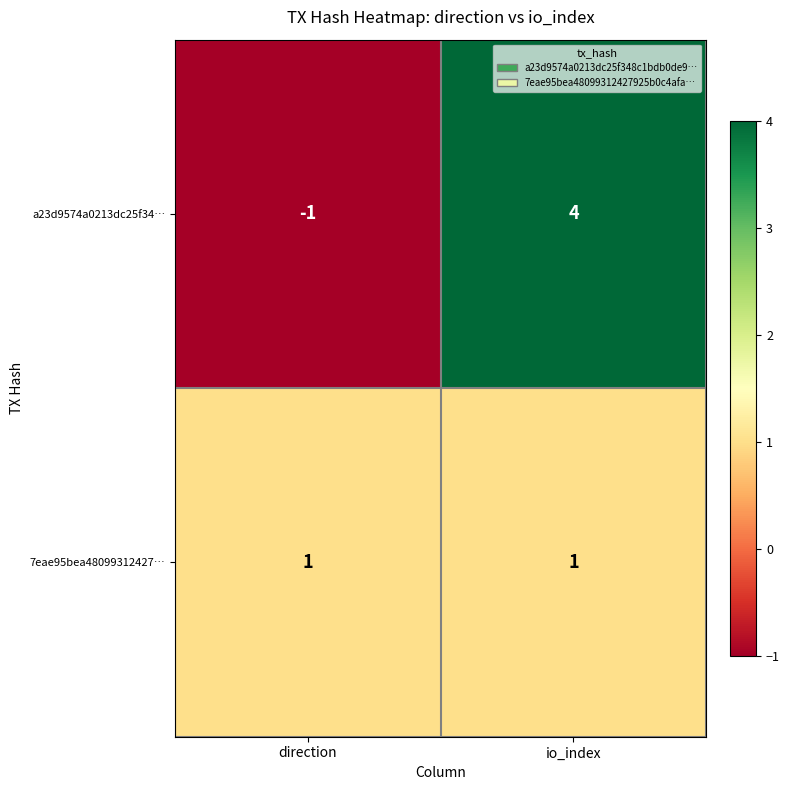

At which category is the sum across all series the highest?

io_index